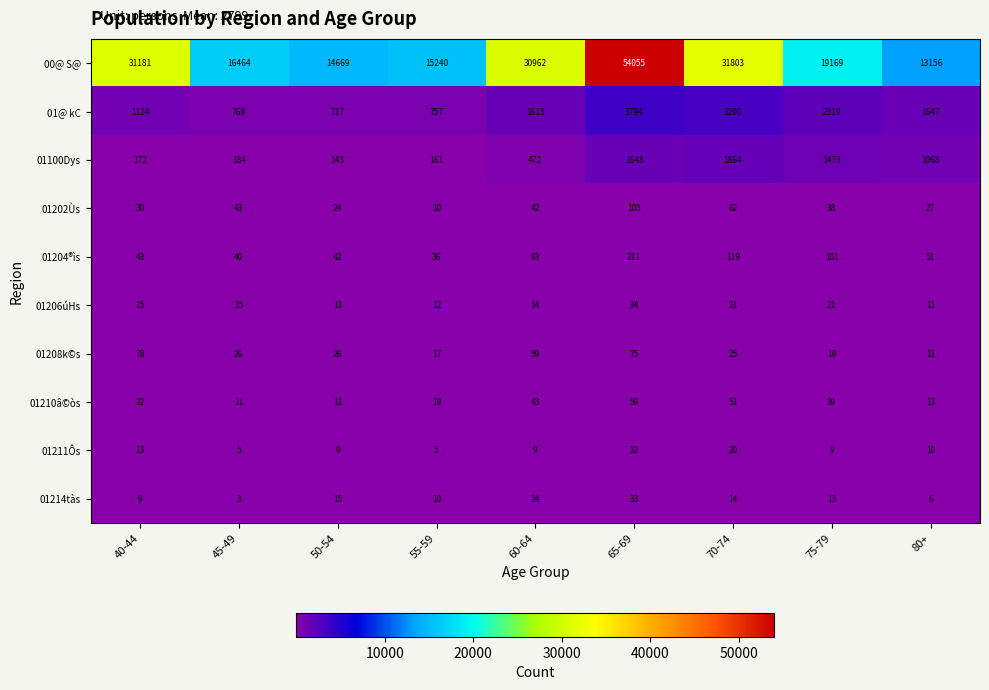

Which label corresponds to the largest value in the chart?

65-69